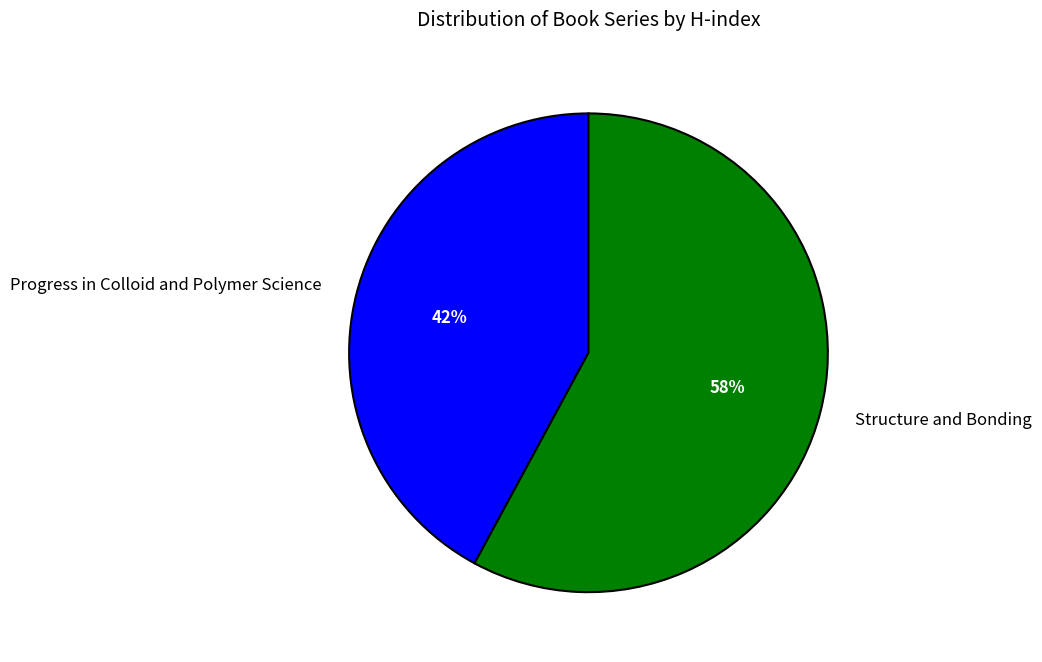

Which has a higher value, Progress in Colloid and Polymer Science or Structure and Bonding?

Structure and Bonding